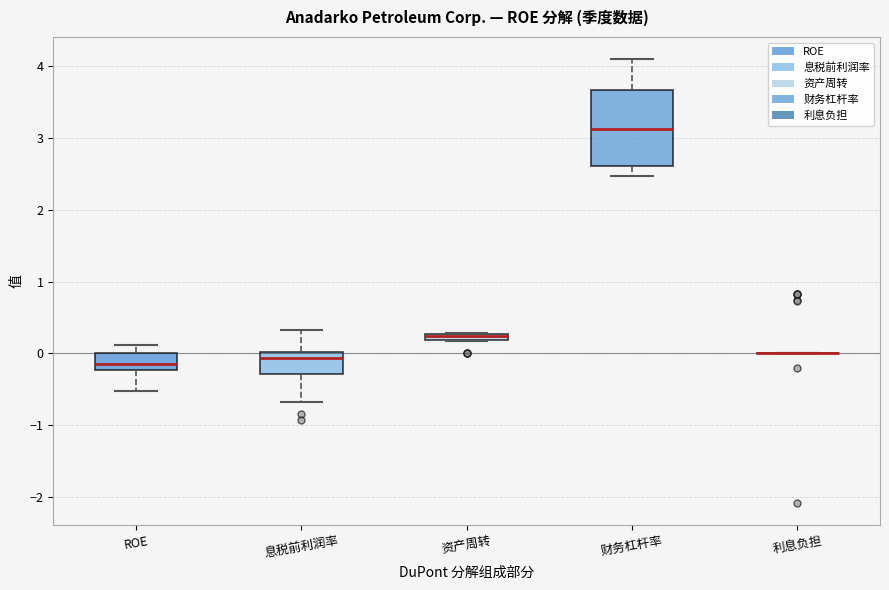

Where does the median line of the box for 息税前利润率 sit on the y-axis? The values are not printed on the chart, so give them approximately, as read against the axis.

-0.1